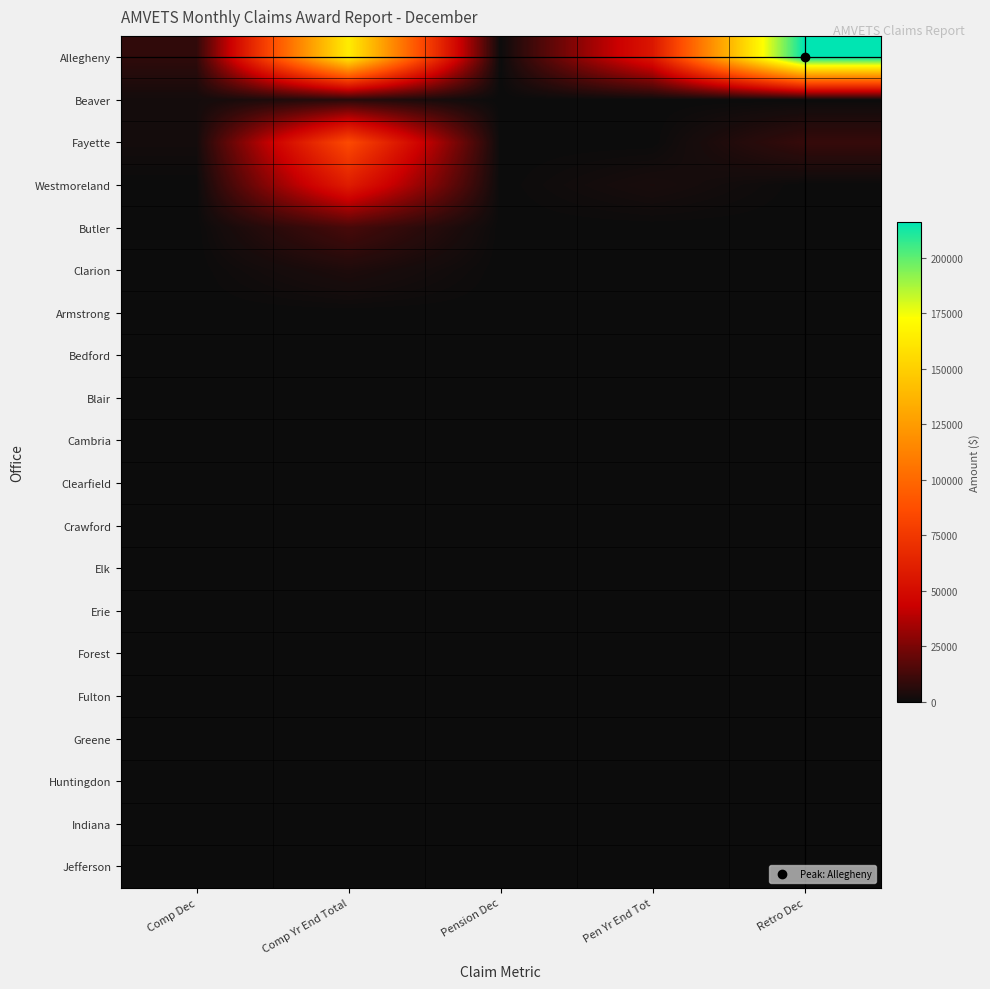

How many series are shown in this chart?

20